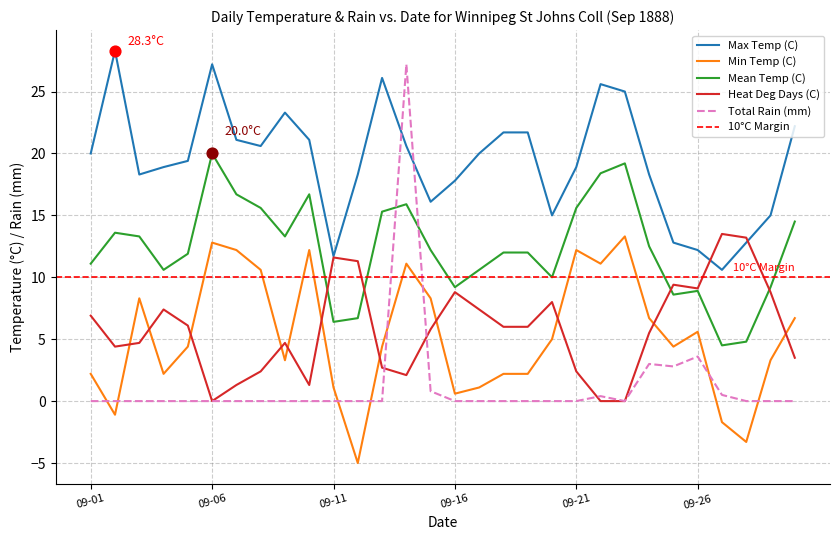

At how many categories does at least one series exceed -3?

30